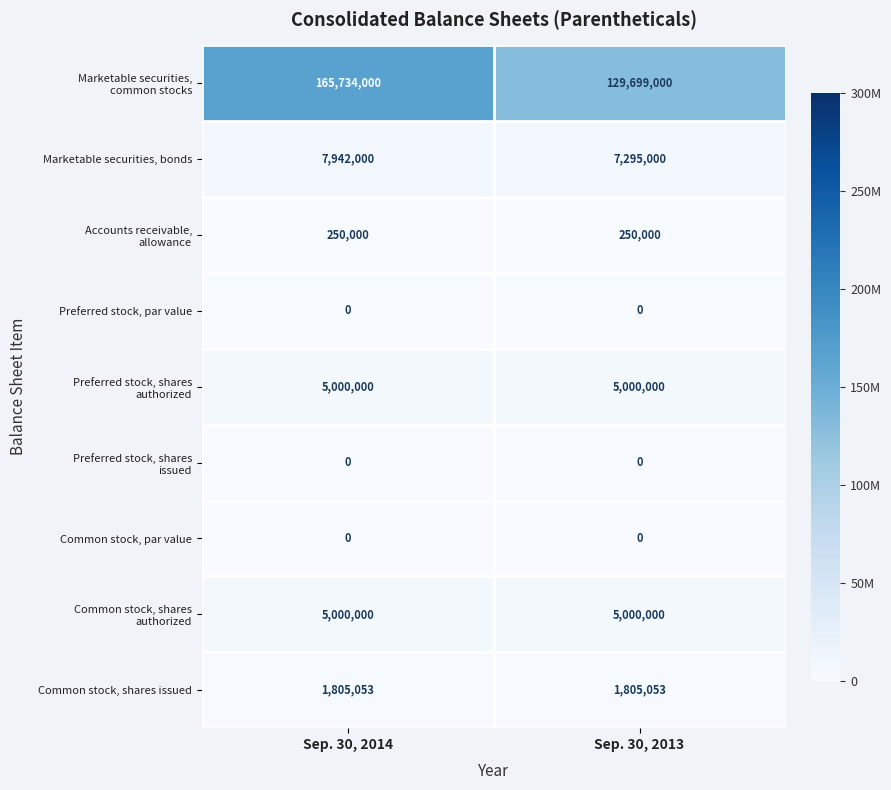

What is the total value across all series at Sep. 30, 2014?

185731053